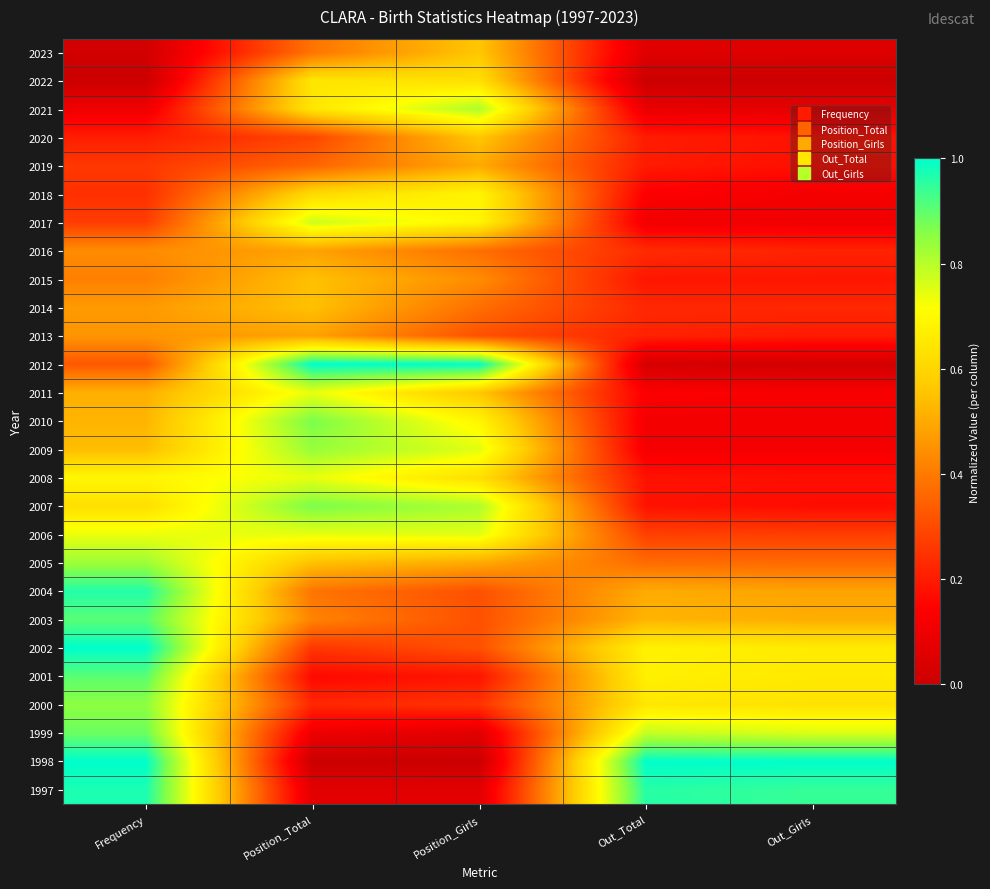

Reading left to right, list all the values displayed in this chart.

2023: Frequency=0.0	Position_Total=0.4	Position_Girls=0.6	Out_Total=0.1	Out_Girls=0.1
2022: Frequency=0.0	Position_Total=0.6	Position_Girls=0.6	Out_Total=0.0	Out_Girls=0.0
2021: Frequency=0.1	Position_Total=0.6	Position_Girls=0.8	Out_Total=0.1	Out_Girls=0.1
2020: Frequency=0.2	Position_Total=0.3	Position_Girls=0.6	Out_Total=0.2	Out_Girls=0.2
2019: Frequency=0.3	Position_Total=0.4	Position_Girls=0.5	Out_Total=0.2	Out_Girls=0.2
2018: Frequency=0.2	Position_Total=0.6	Position_Girls=0.7	Out_Total=0.1	Out_Girls=0.1
2017: Frequency=0.3	Position_Total=0.8	Position_Girls=0.7	Out_Total=0.1	Out_Girls=0.1
2016: Frequency=0.4	Position_Total=0.5	Position_Girls=0.4	Out_Total=0.2	Out_Girls=0.2
2015: Frequency=0.4	Position_Total=0.5	Position_Girls=0.4	Out_Total=0.2	Out_Girls=0.2
2014: Frequency=0.5	Position_Total=0.5	Position_Girls=0.4	Out_Total=0.2	Out_Girls=0.2
2013: Frequency=0.5	Position_Total=0.5	Position_Girls=0.3	Out_Total=0.2	Out_Girls=0.2
2012: Frequency=0.3	Position_Total=1.0	Position_Girls=1.0	Out_Total=0.0	Out_Girls=0.0
2011: Frequency=0.5	Position_Total=0.7	Position_Girls=0.6	Out_Total=0.1	Out_Girls=0.1
2010: Frequency=0.5	Position_Total=0.9	Position_Girls=0.7	Out_Total=0.1	Out_Girls=0.1
2009: Frequency=0.5	Position_Total=0.8	Position_Girls=0.8	Out_Total=0.1	Out_Girls=0.1
2008: Frequency=0.7	Position_Total=0.7	Position_Girls=0.6	Out_Total=0.2	Out_Girls=0.2
2007: Frequency=0.6	Position_Total=0.9	Position_Girls=0.8	Out_Total=0.2	Out_Girls=0.2
2006: Frequency=0.7	Position_Total=0.7	Position_Girls=0.8	Out_Total=0.3	Out_Girls=0.3
2005: Frequency=0.8	Position_Total=0.5	Position_Girls=0.5	Out_Total=0.4	Out_Girls=0.4
2004: Frequency=1.0	Position_Total=0.4	Position_Girls=0.3	Out_Total=0.5	Out_Girls=0.5
2003: Frequency=0.9	Position_Total=0.4	Position_Girls=0.3	Out_Total=0.5	Out_Girls=0.5
2002: Frequency=1.0	Position_Total=0.3	Position_Girls=0.3	Out_Total=0.7	Out_Girls=0.7
2001: Frequency=0.9	Position_Total=0.2	Position_Girls=0.2	Out_Total=0.7	Out_Girls=0.7
2000: Frequency=0.9	Position_Total=0.2	Position_Girls=0.2	Out_Total=0.6	Out_Girls=0.6
1999: Frequency=0.9	Position_Total=0.1	Position_Girls=0.1	Out_Total=0.8	Out_Girls=0.8
1998: Frequency=1.0	Position_Total=0.0	Position_Girls=0.0	Out_Total=1.0	Out_Girls=1.0
1997: Frequency=1.0	Position_Total=0.1	Position_Girls=0.1	Out_Total=1.0	Out_Girls=0.9